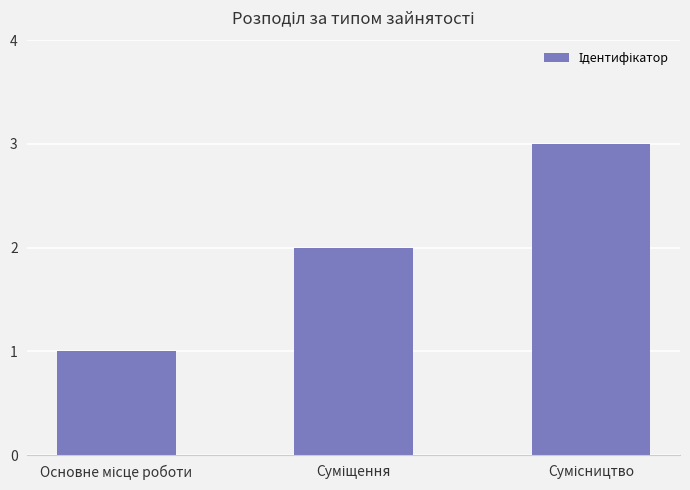

What is the greatest value displayed?

3